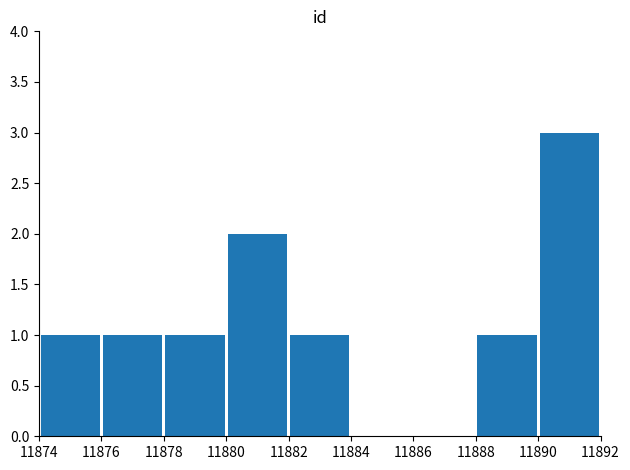

How many values are between 1 and 2?

6